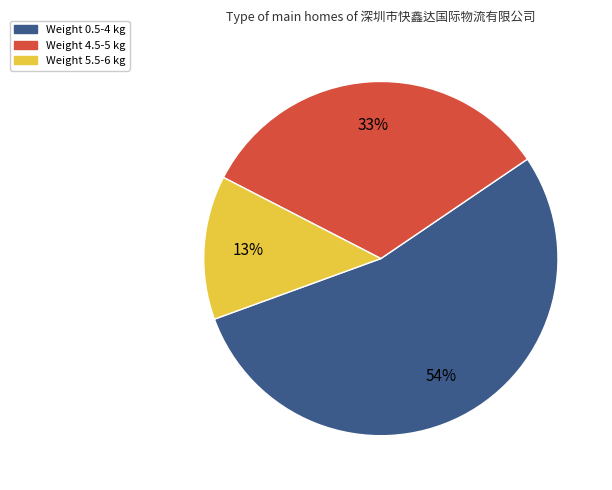

Is there a majority slice in this chart?

Yes